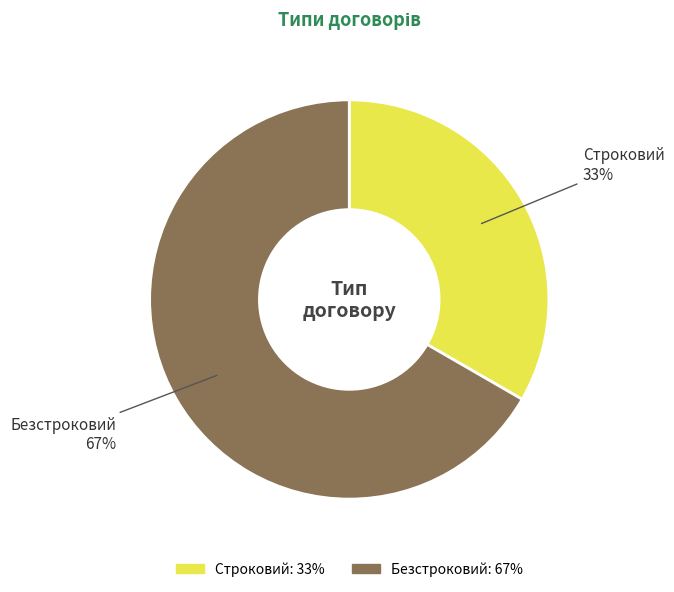

To the nearest percent, what is the average slice percentage?

50%